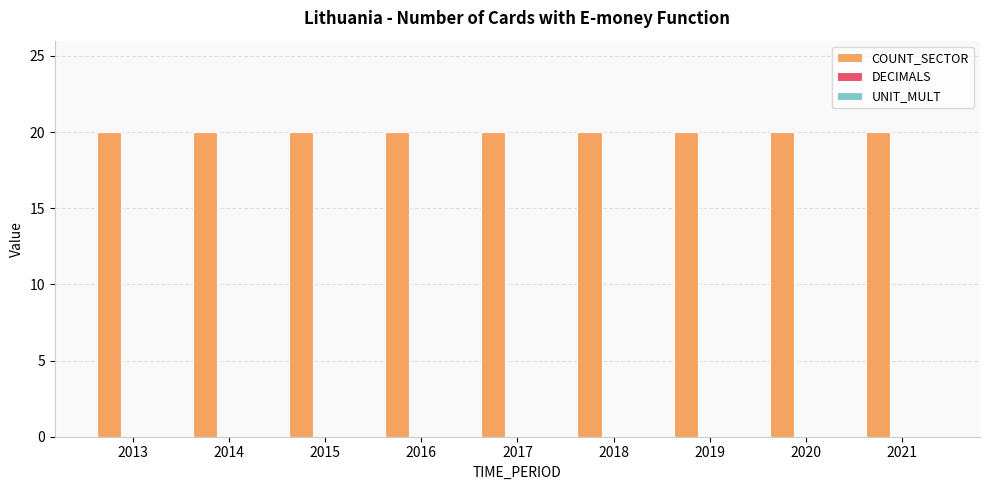

What is the total value across all series at 2019?

20